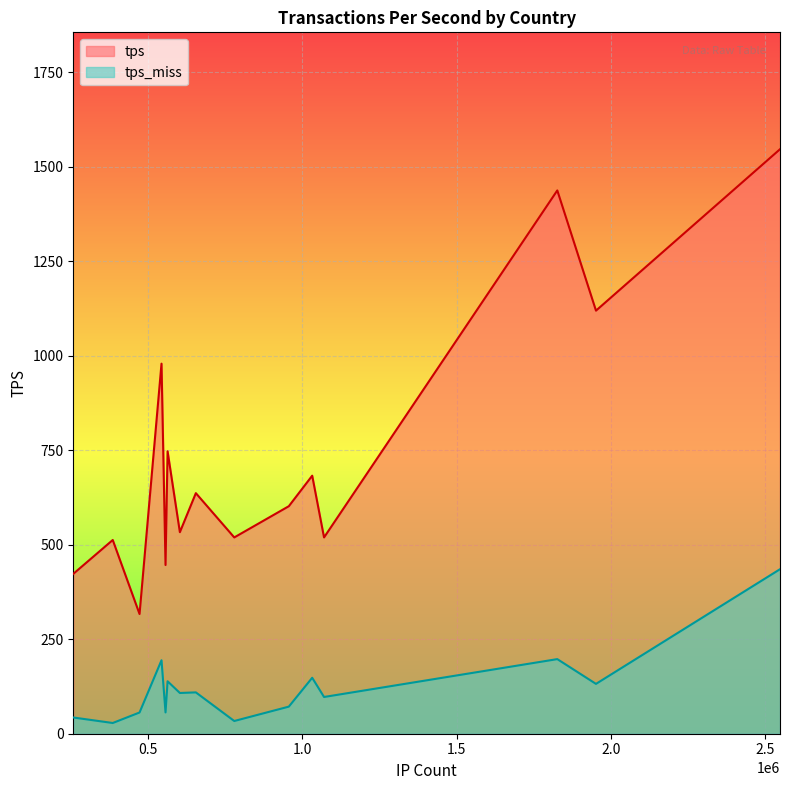

The tps series shows 2153.1 at US. True or false?

False